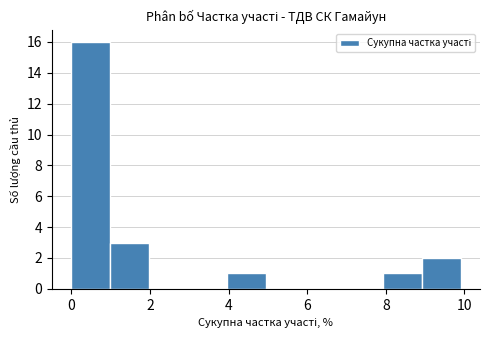

Reading left to right, list every bar in this chart as the range it spans on the x-axis followed by its height. Neither the bar edges nor the heights are printed on the chart, so give them approximately, as read against the axes.

0 to 1: 16
1 to 2: 3
2 to 3: 0
3 to 4: 0
4 to 5: 1
5 to 6: 0
6 to 7: 0
7 to 8: 0
8 to 9: 1
9 to 10: 2